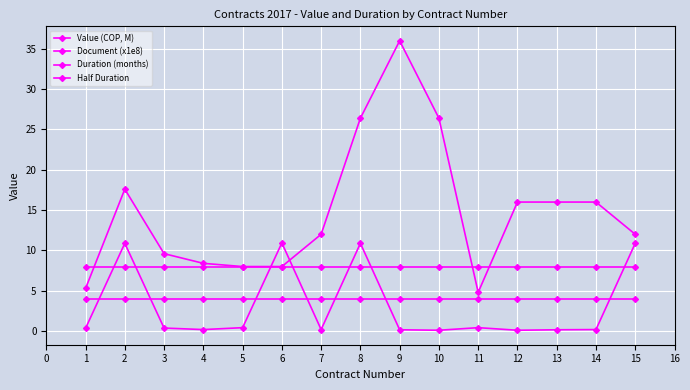

True or false: Half Duration and Value (COP, M) intersect in this chart.

False